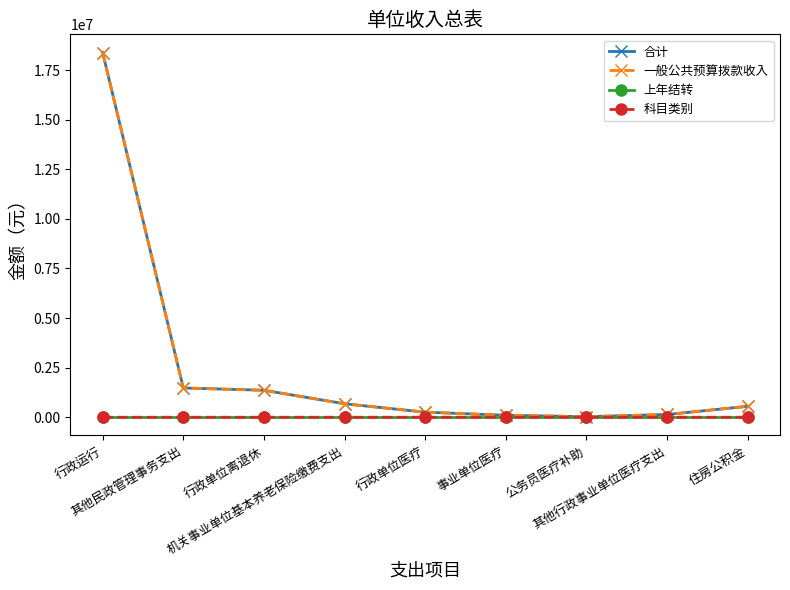

Is it true that 科目类别 equals 210.0 at 其他行政事业单位医疗支出?

True